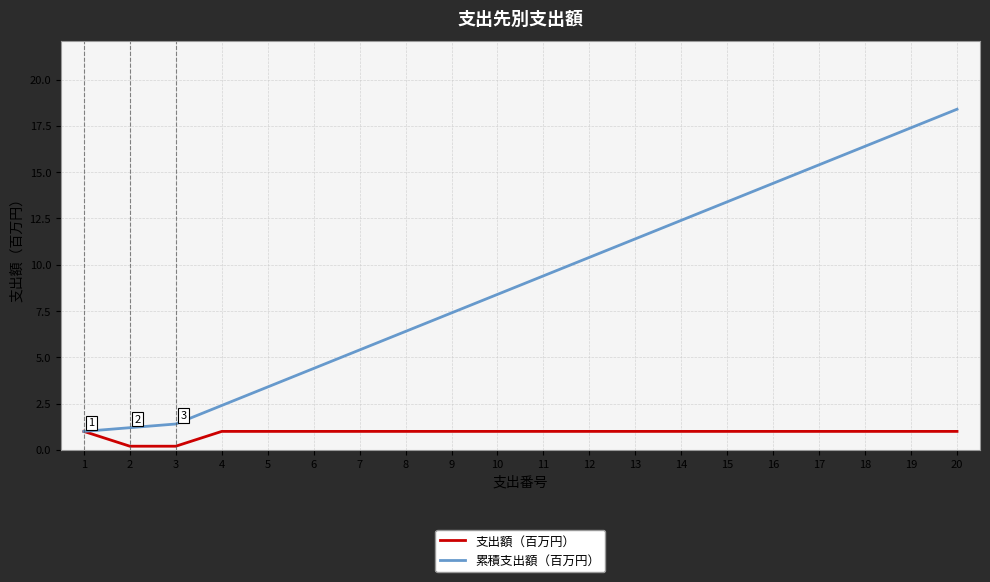

What is the spread (max minus min) of values at 12?

9.4